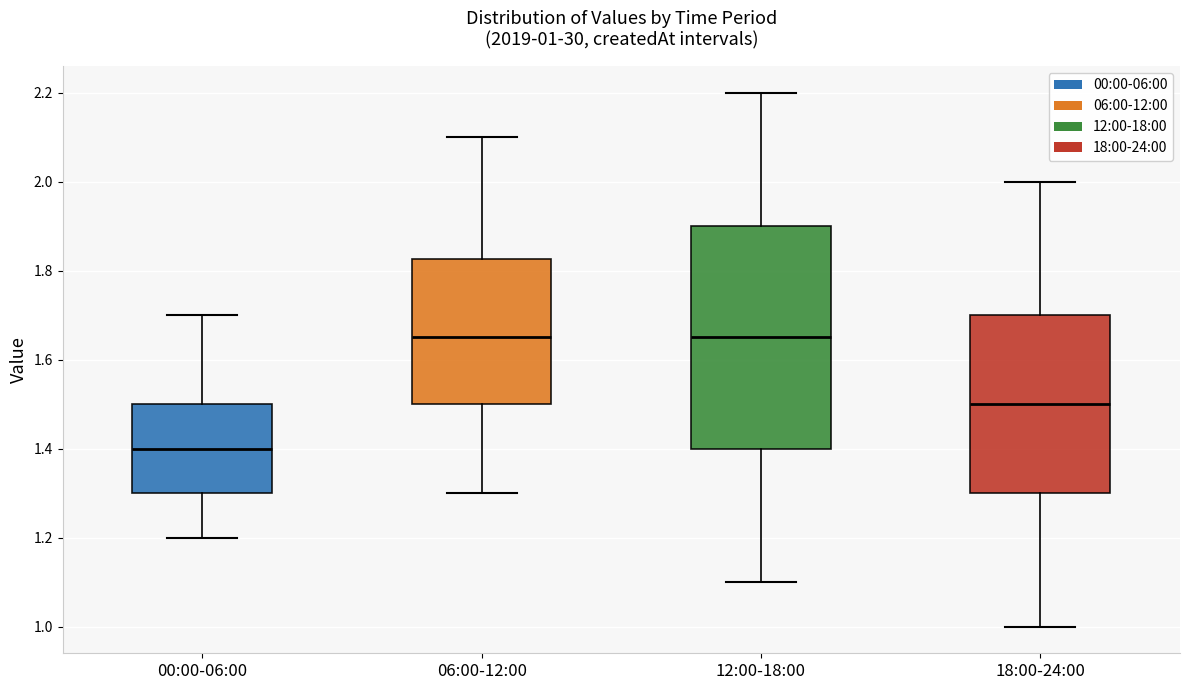

Comparing the boxes themselves (not the whiskers), which one is the tallest?

12:00-18:00